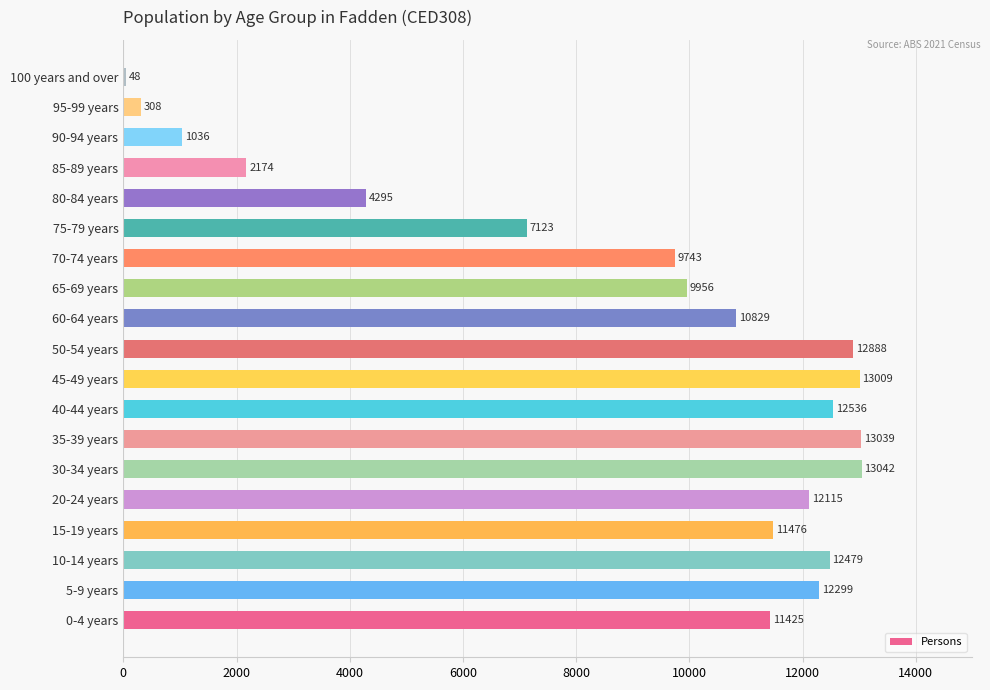

The chart shows a value of 1445 at 85-89 years. True or false?

False